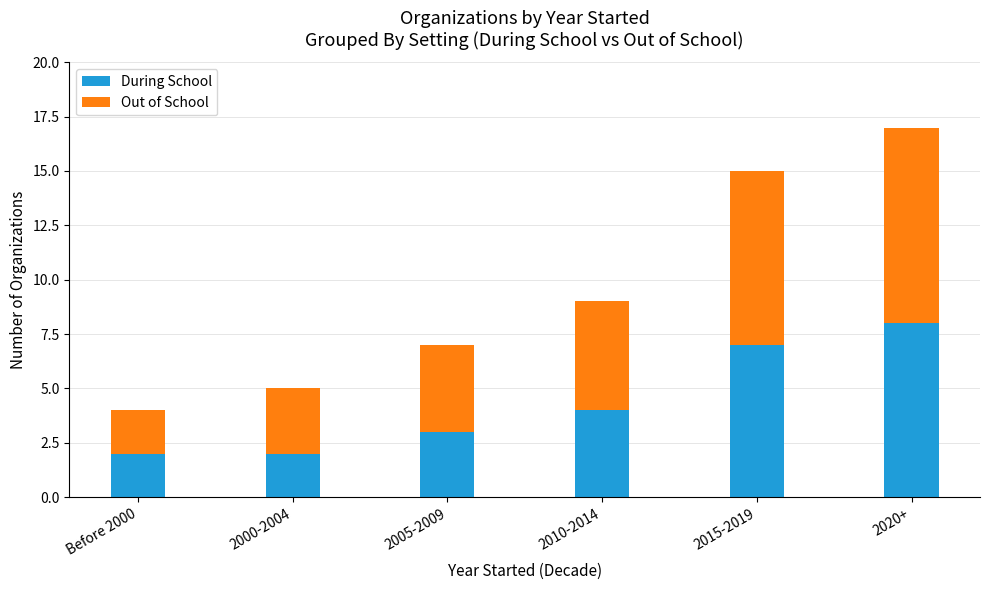

Reading right to left, list the values for the During School series.

8	7	4	3	2	2